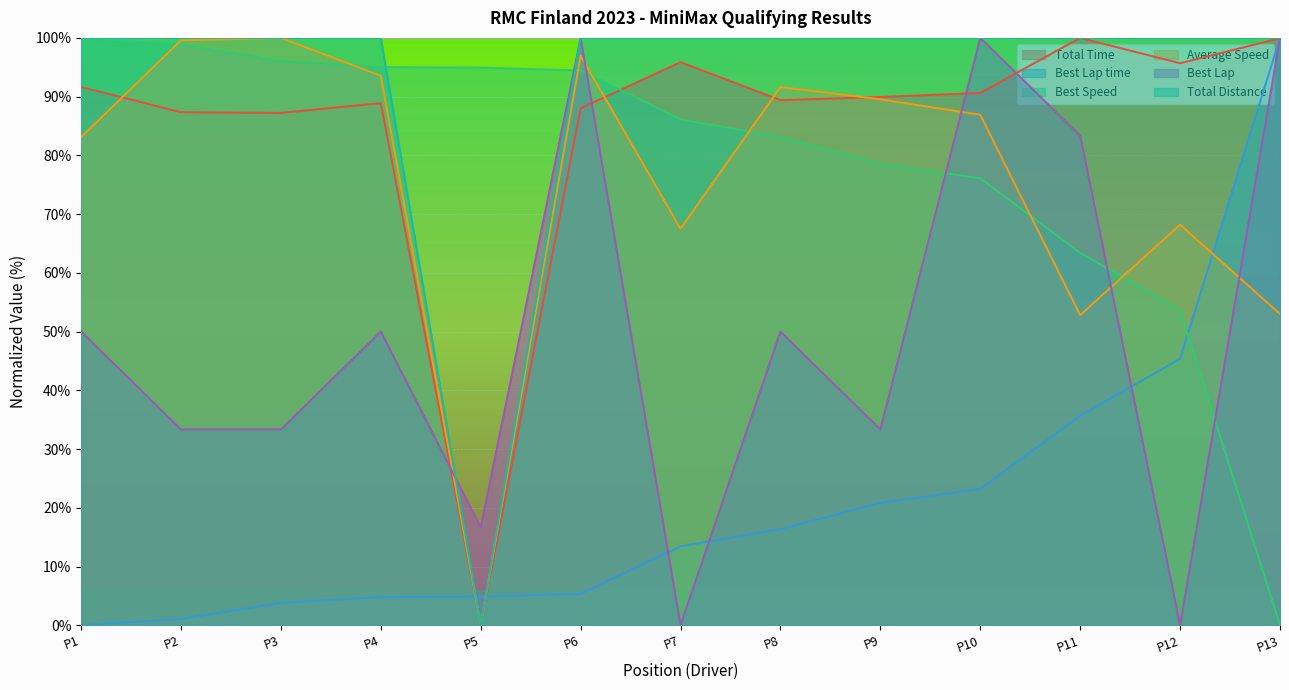

At which label does Best Lap time first exceed 13?

P7